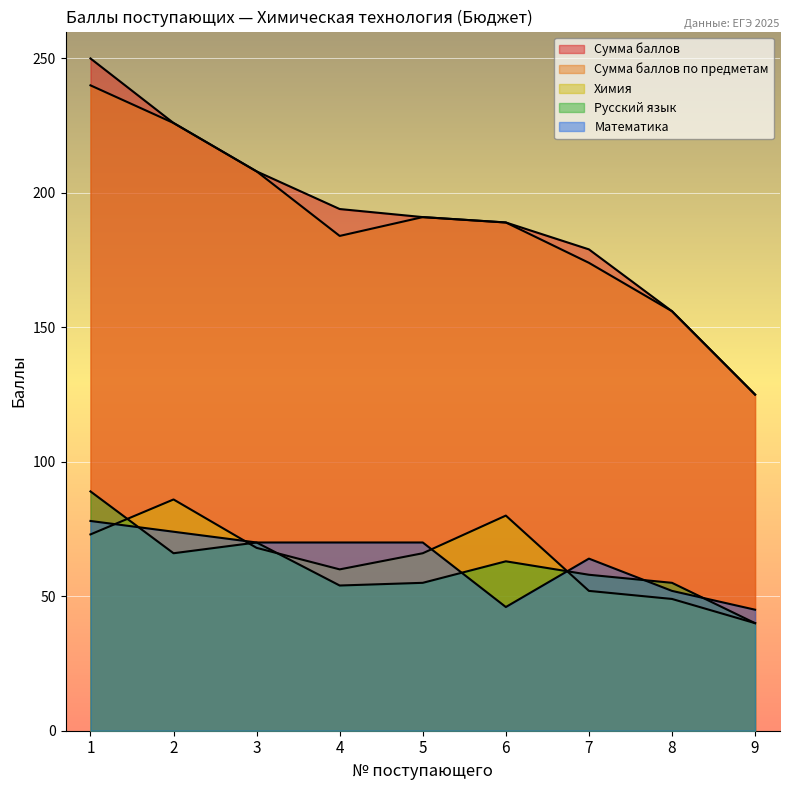

What is the spread (max minus min) of values at 5?

136